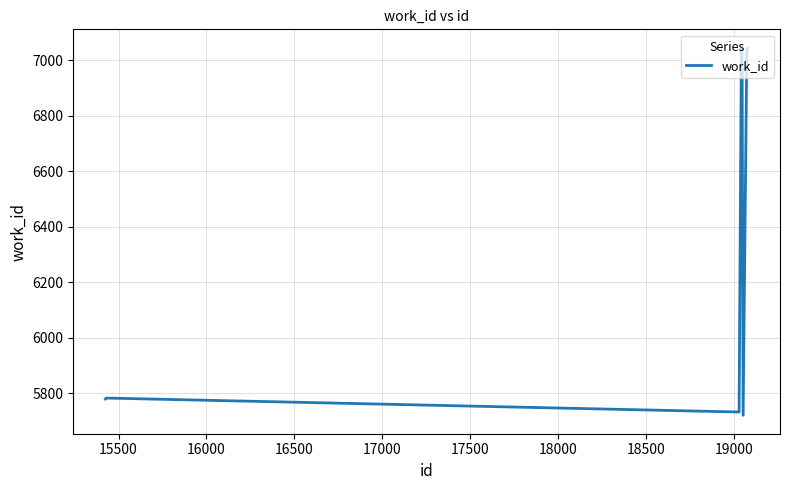

True or false: there are more than 0 points higher than both neighbors.

True